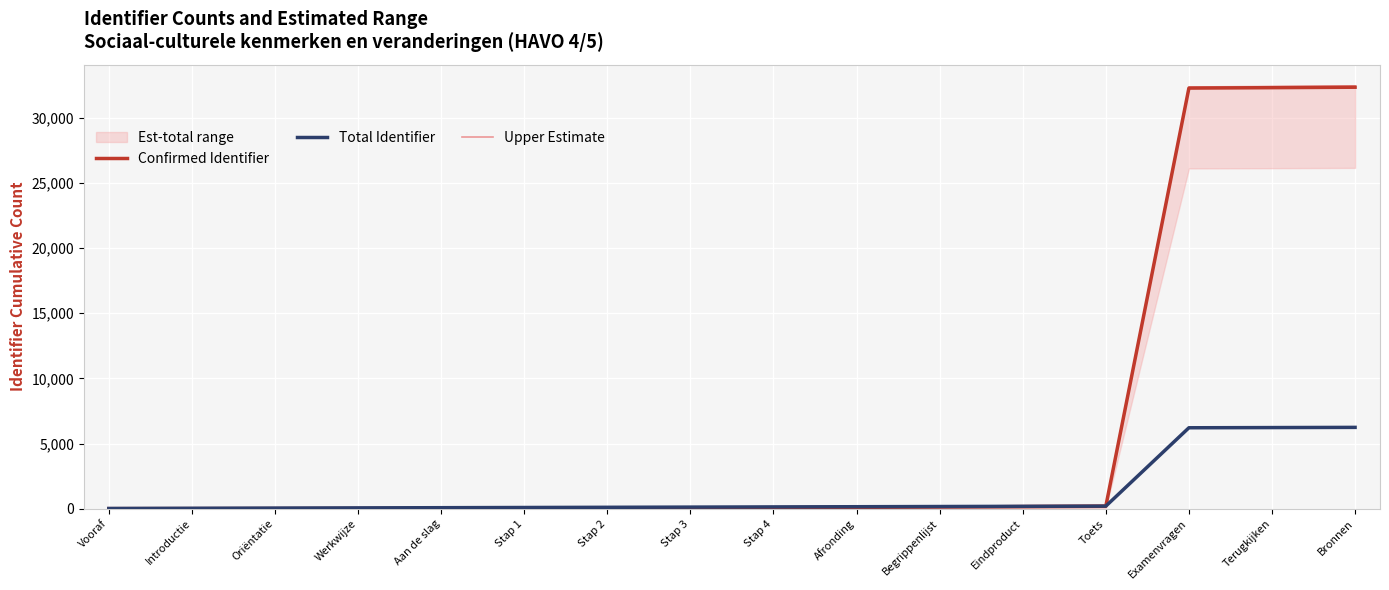

How many times do Upper Estimate and Total Identifier cross each other?

1